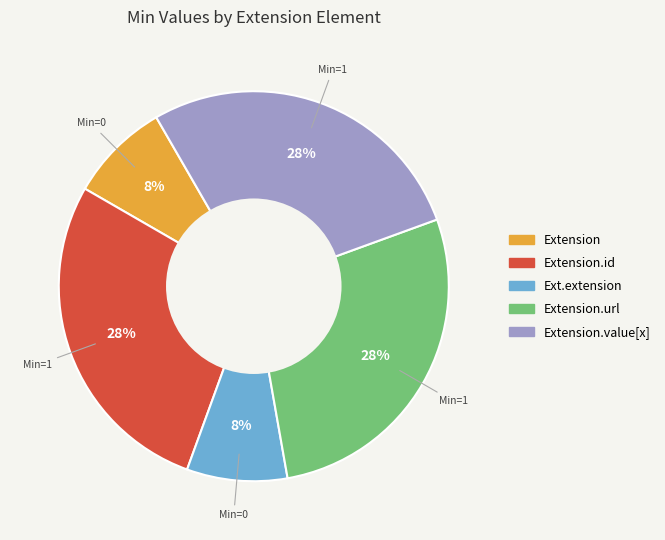

Is there any slice that represents more than half of the pie?

No